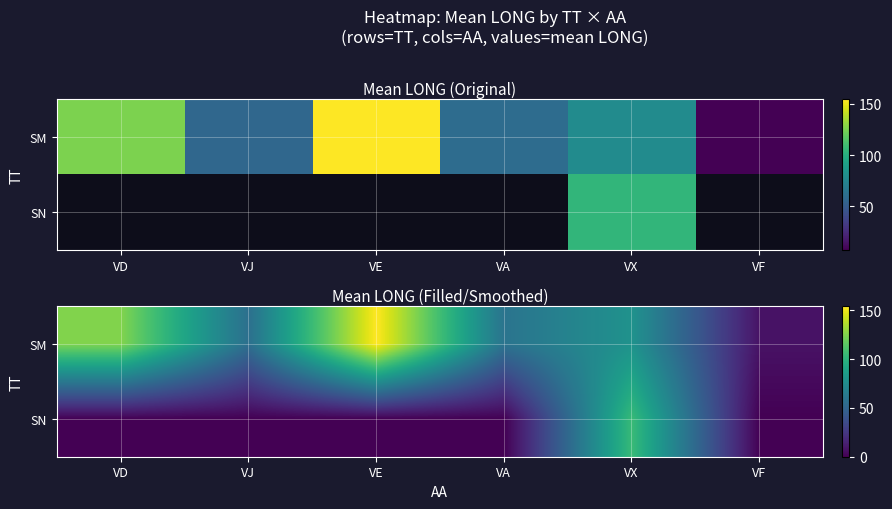

At which category is the sum across all series the highest?

VX